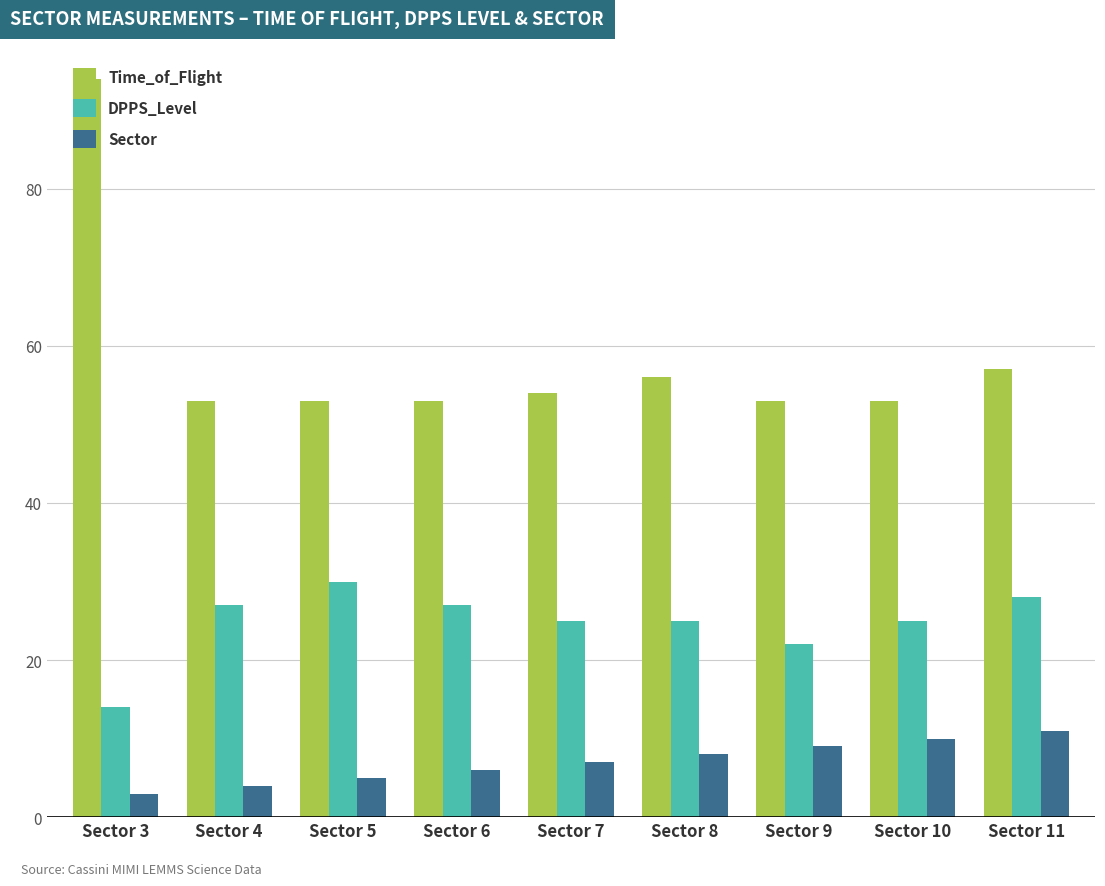

Are the bars horizontal?

No